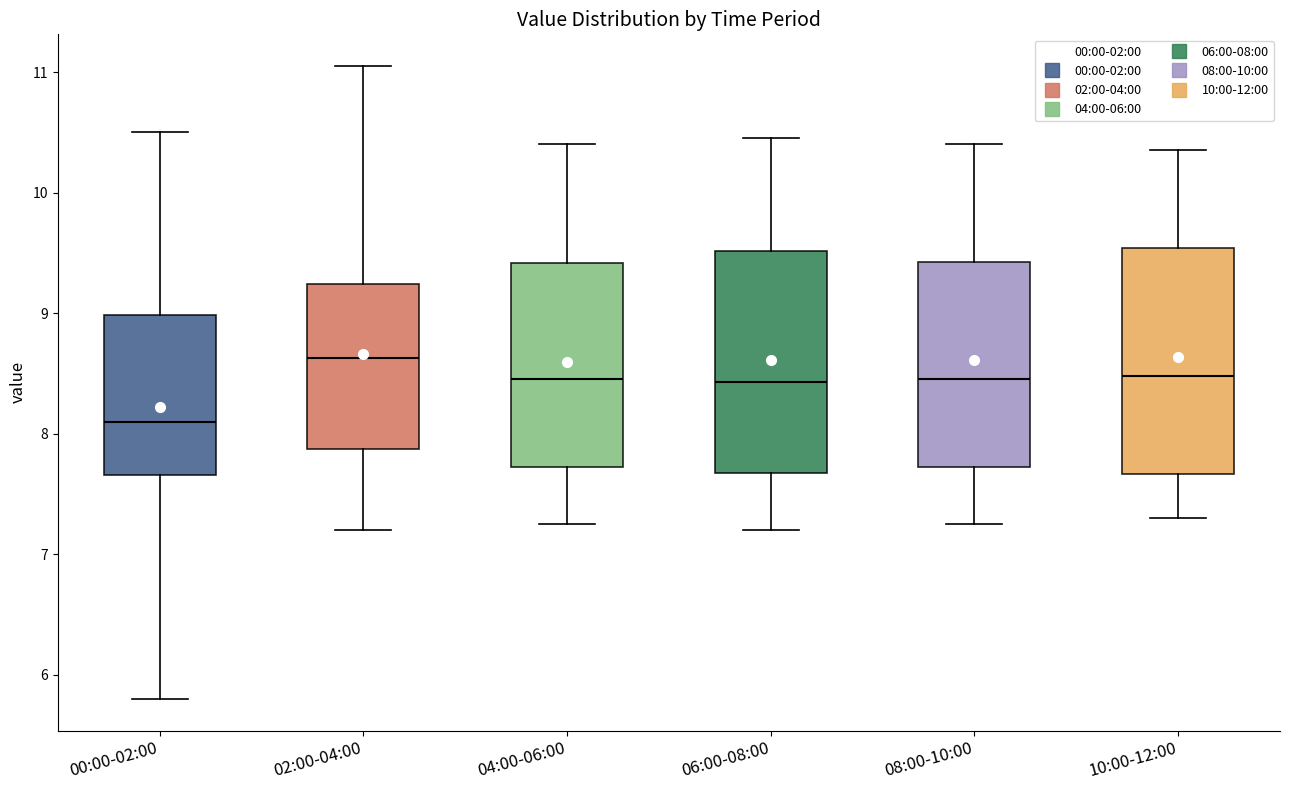

Which box's median line is the highest?

02:00-04:00